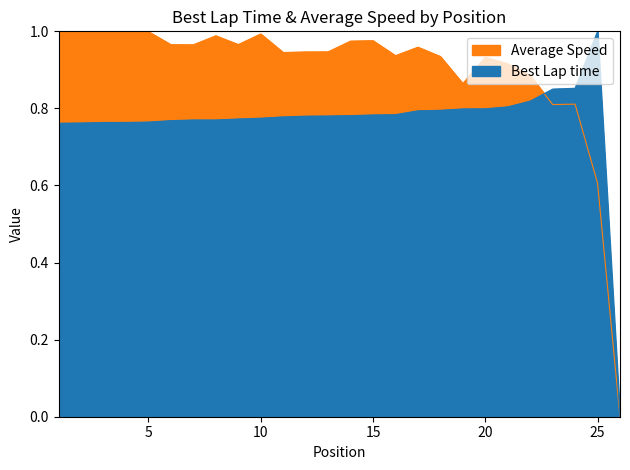

True or false: Best Lap time and Average Speed intersect in this chart.

True